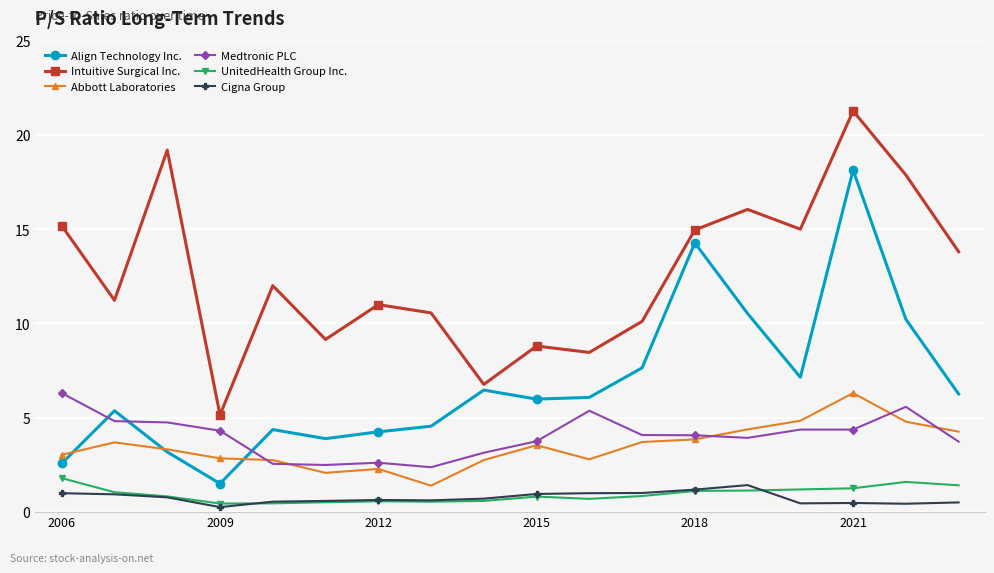

What is the value of the Medtronic PLC point at the 8th from the left?

2.4